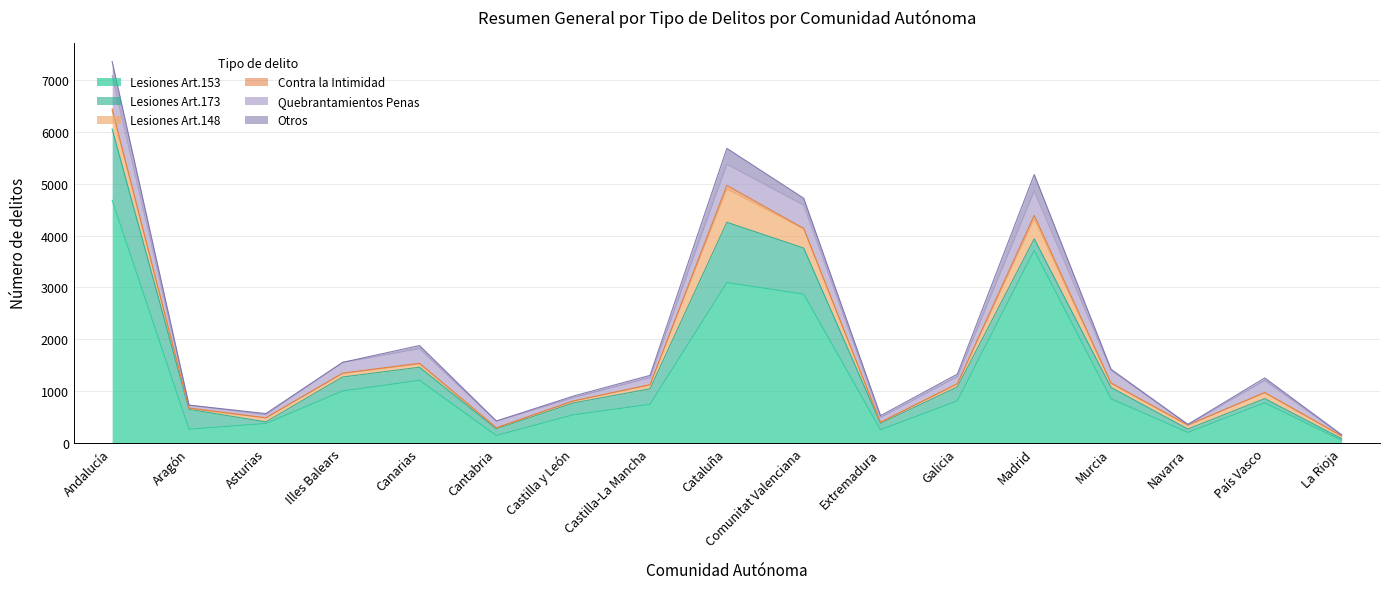

Where do Lesiones Art.153 and Lesiones Art.173 first cross each other?

Andalucía and Aragón